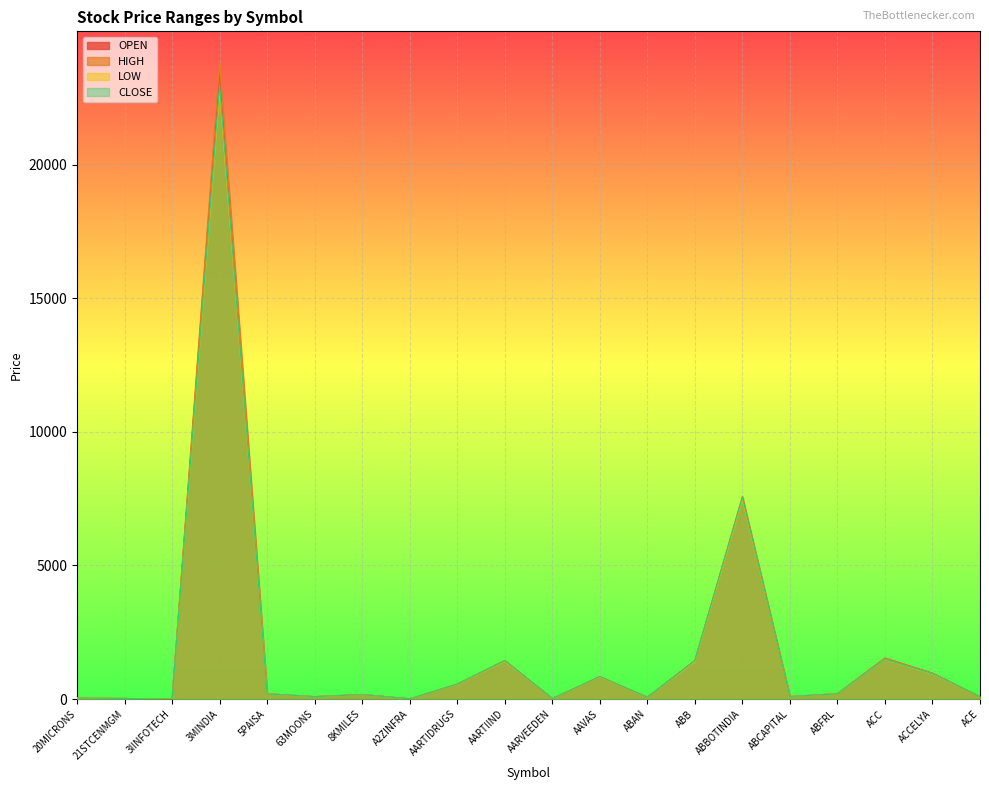

At which category does LOW reach its first local peak?

3MINDIA